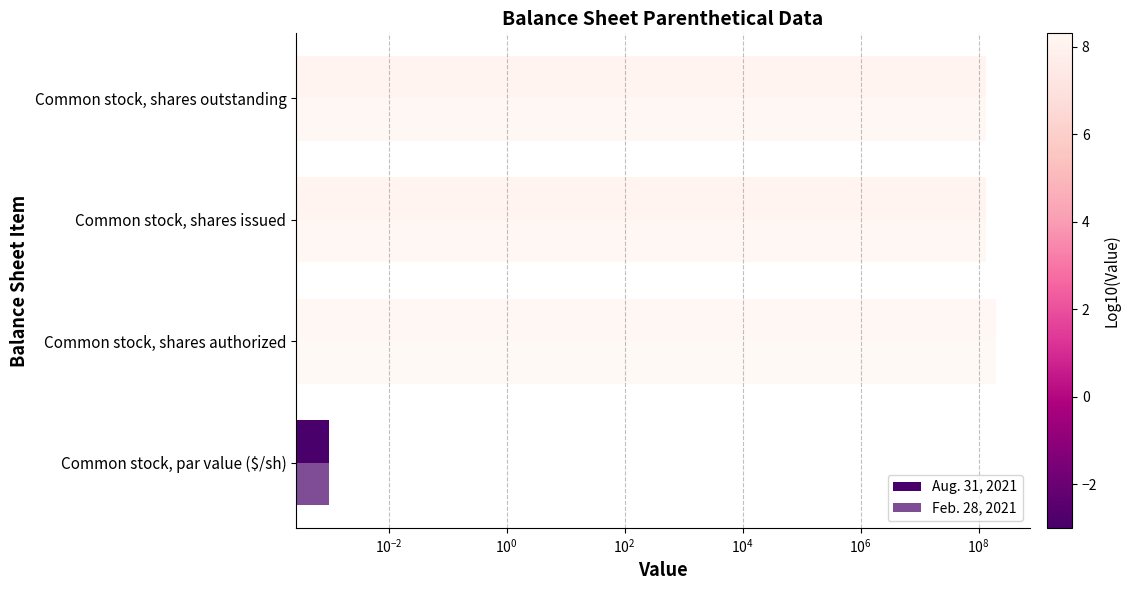

Rank the series by their maximum value, from lowest to highest.

Aug. 31, 2021, Feb. 28, 2021